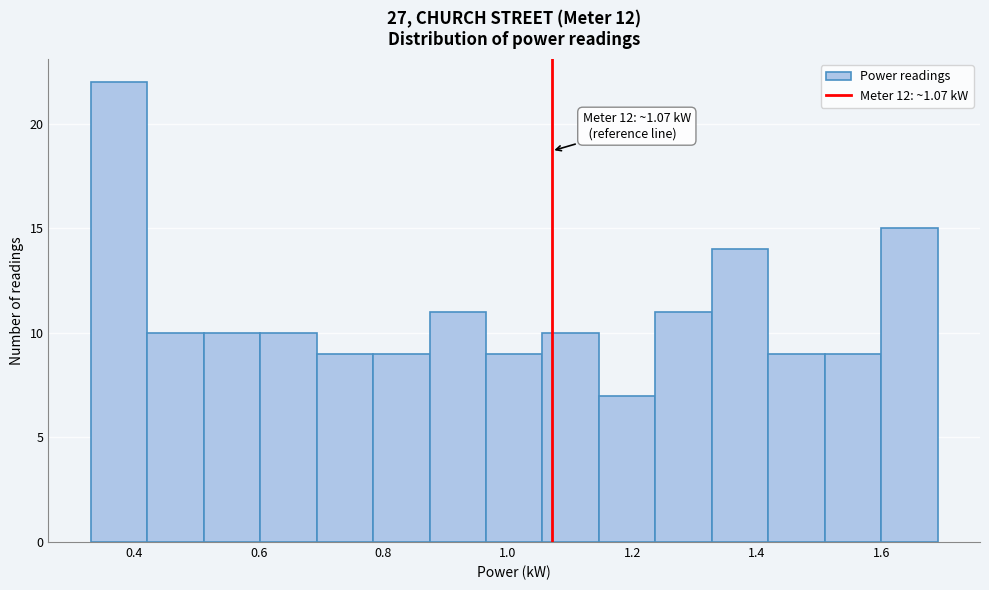

Over which range of the x-axis is the bar tallest?

0.34 to 0.42